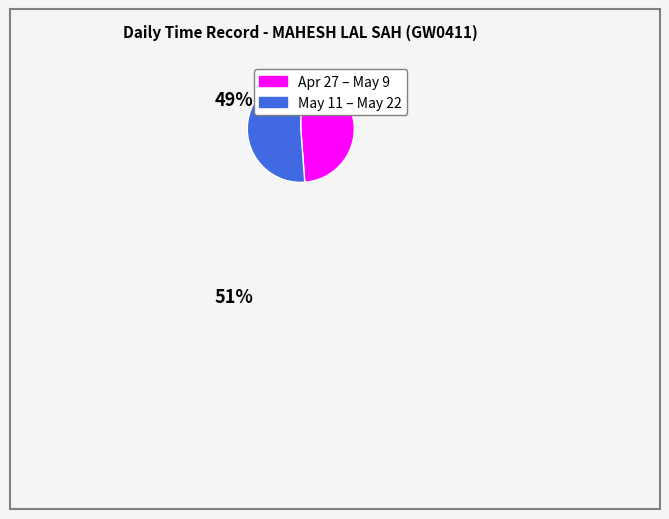

How many slices are in this pie chart?

2